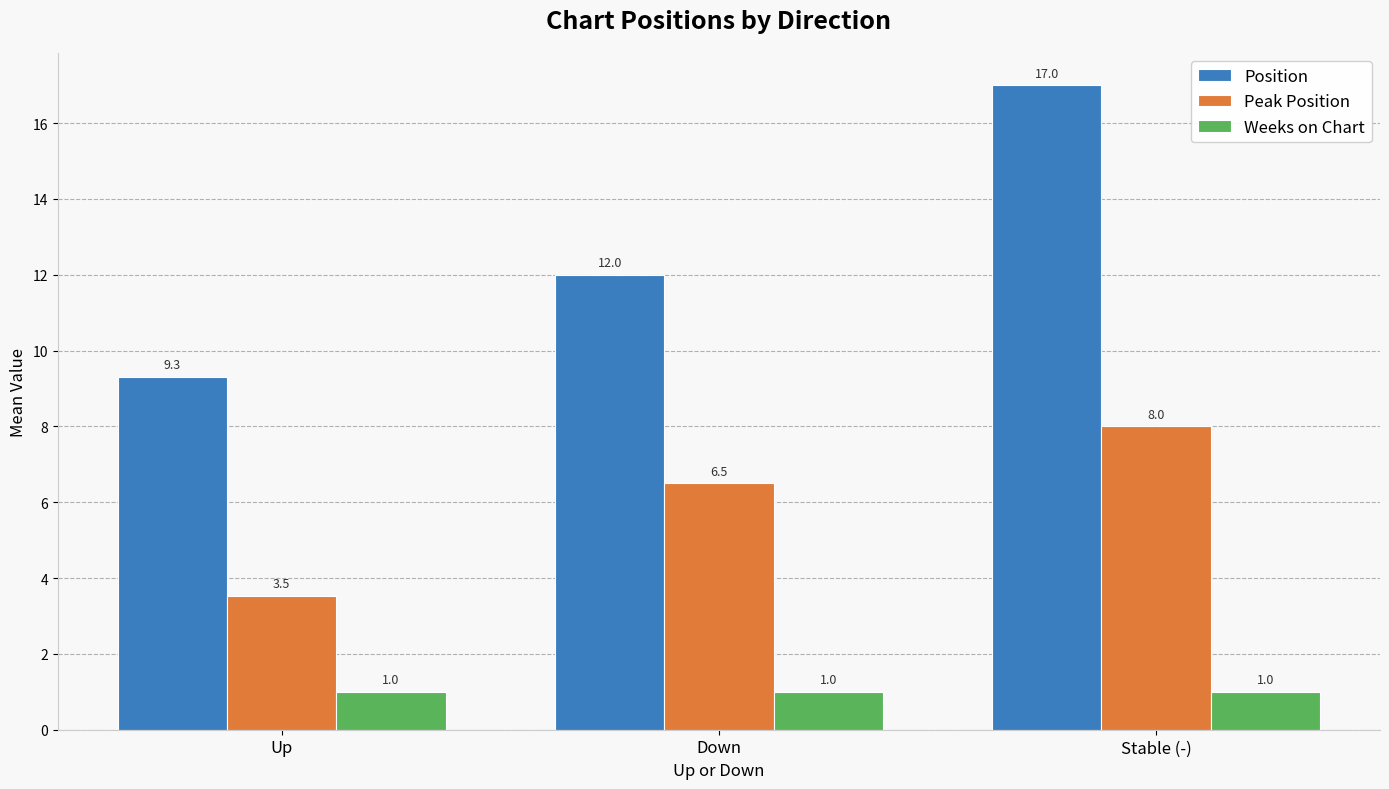

Reading left to right, list all the values displayed in this chart.

Position: 9.3	12.0	17.0
Peak Position: 3.5	6.5	8.0
Weeks on Chart: 1.0	1.0	1.0